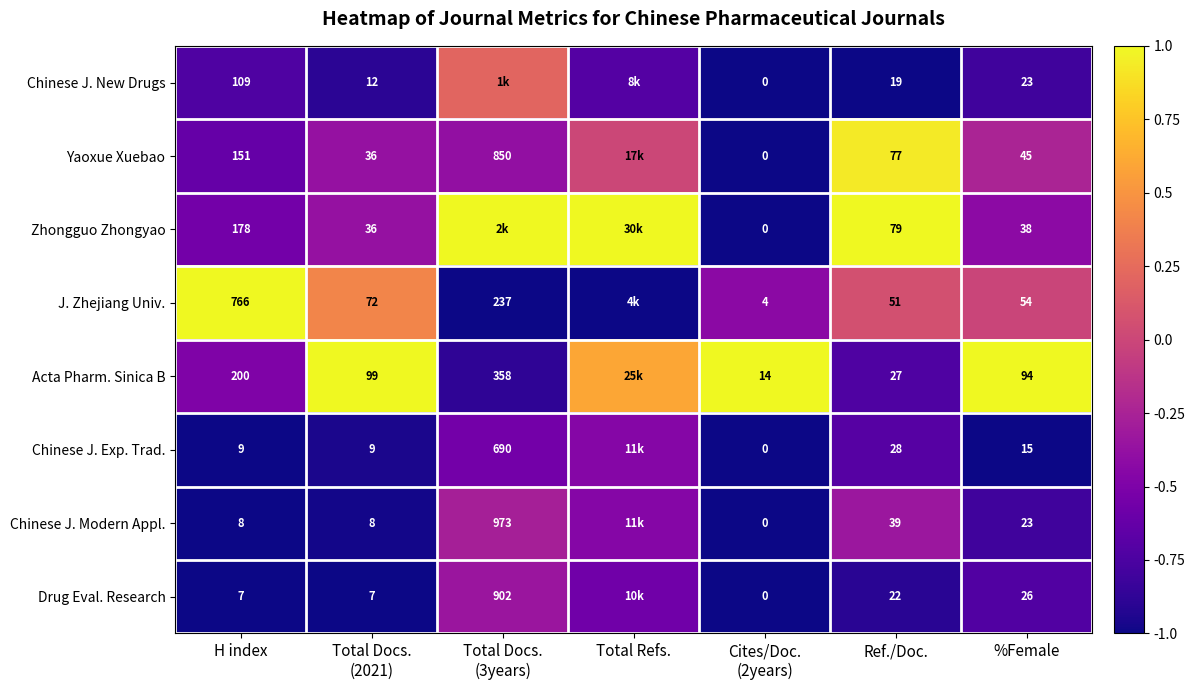

At which label is Yaoxue Xuebao closest to 0?

Total Refs.